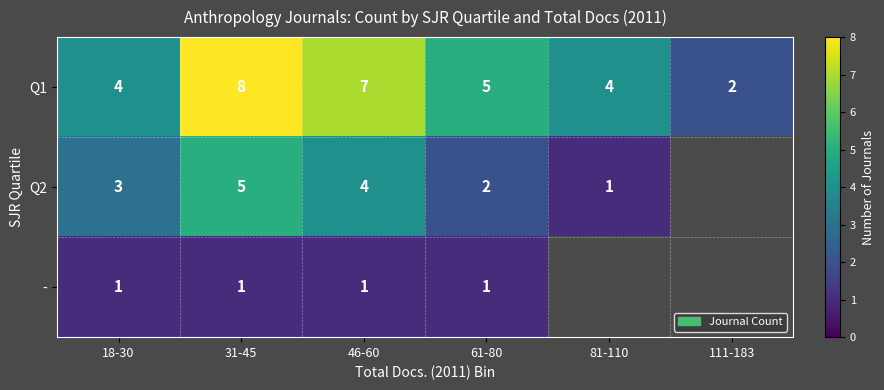

What is the average value of the Q1 series?

5